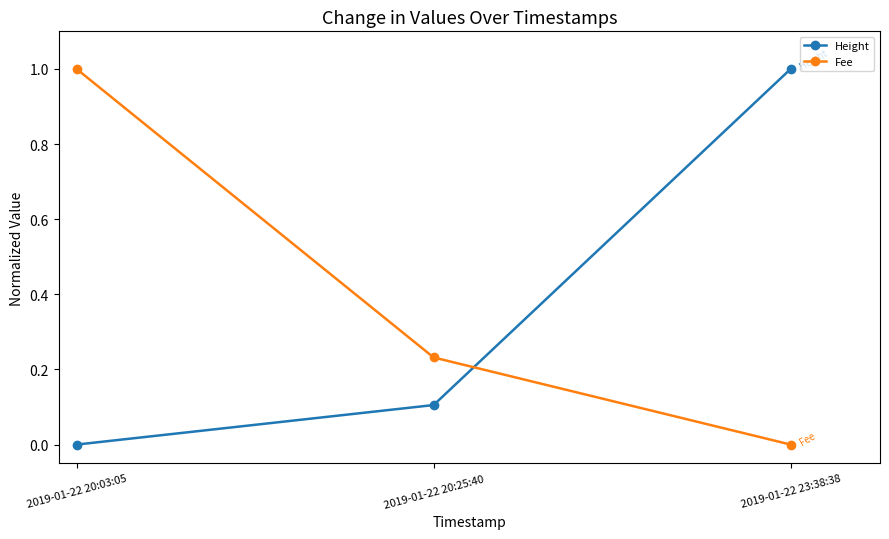

What is the total value across all series at 2019-01-22 20:03:05?

1.0